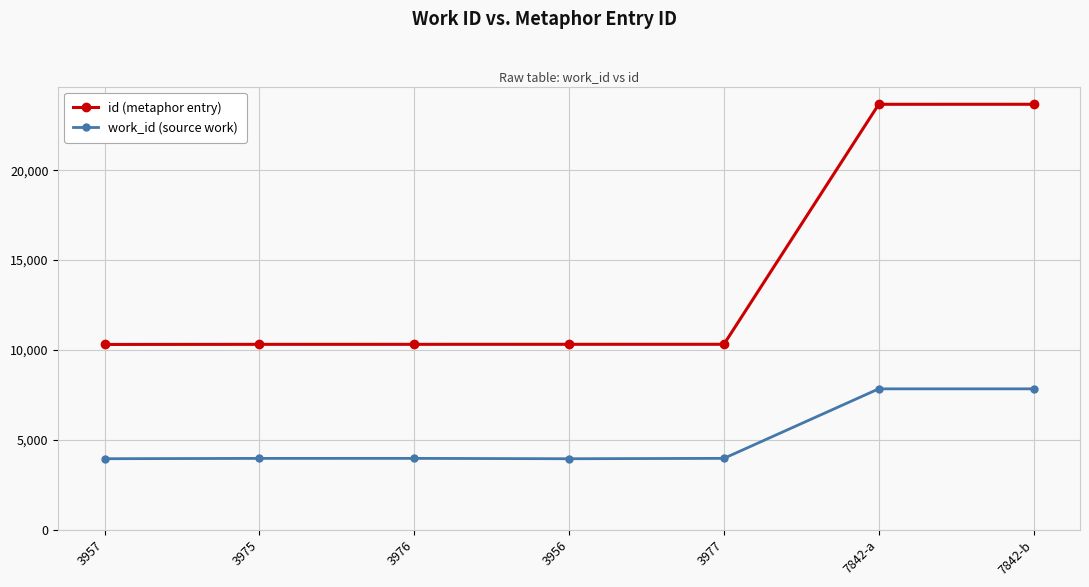

In work_id (source work), how many points are lower than both neighbors (excluding endpoints)?

1